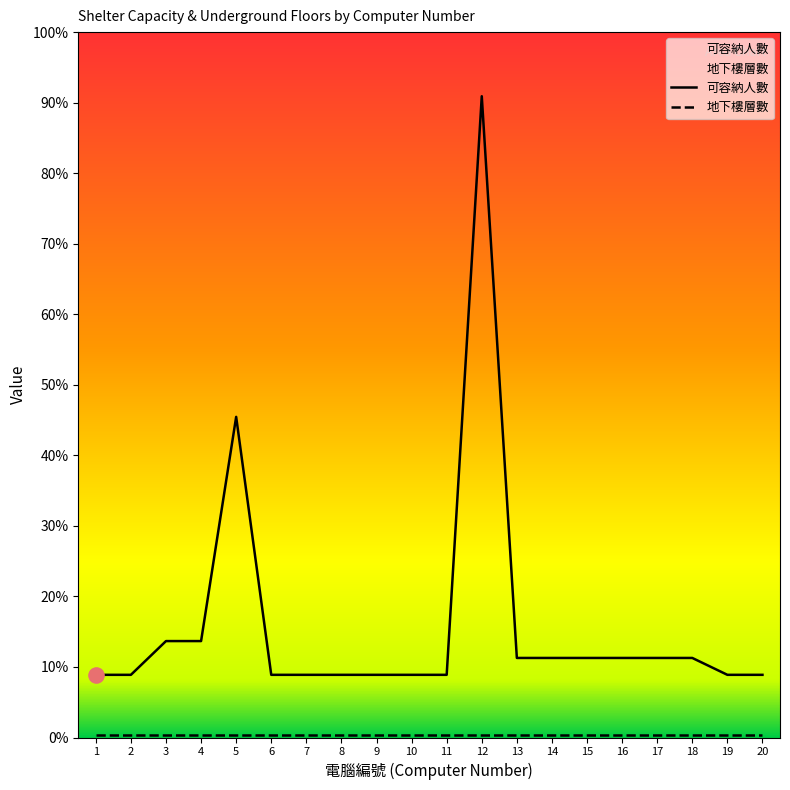

Between 2 and 20, which is larger?

2